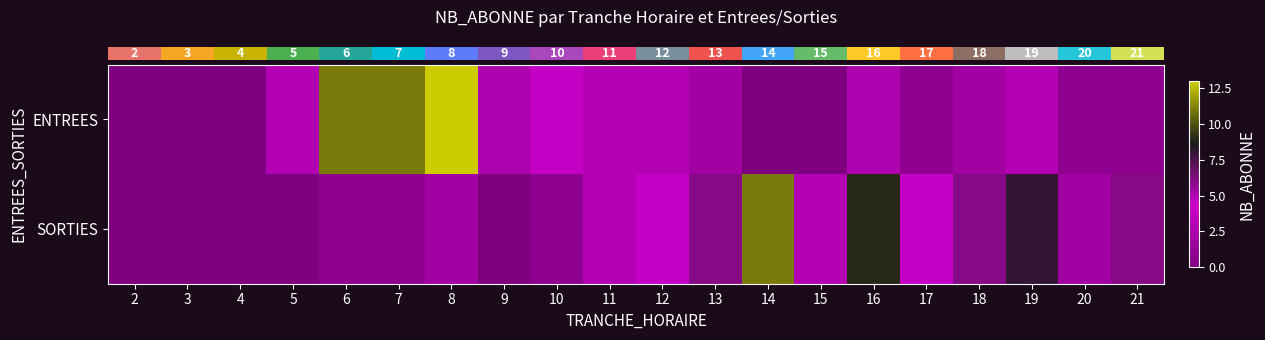

How many distinct data groups are displayed?

2